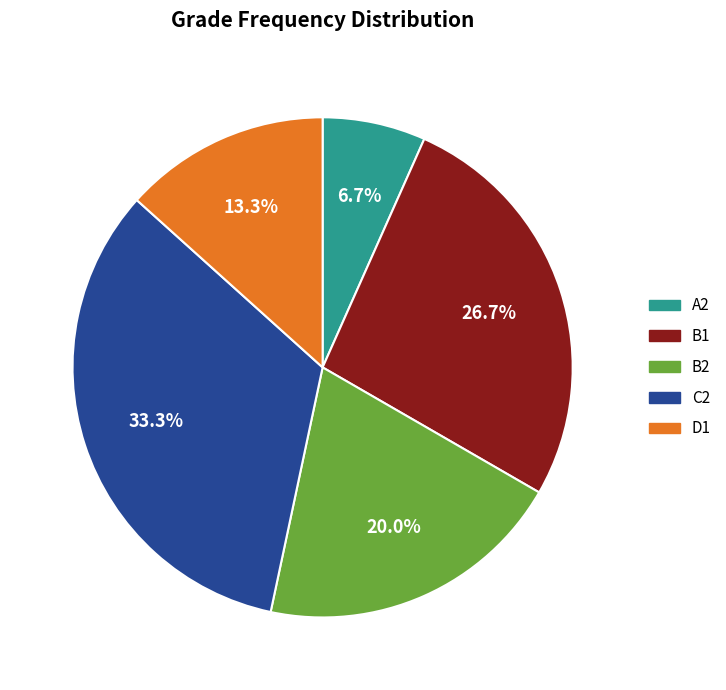

The B2 slice represents 20% of the pie. True or false?

True